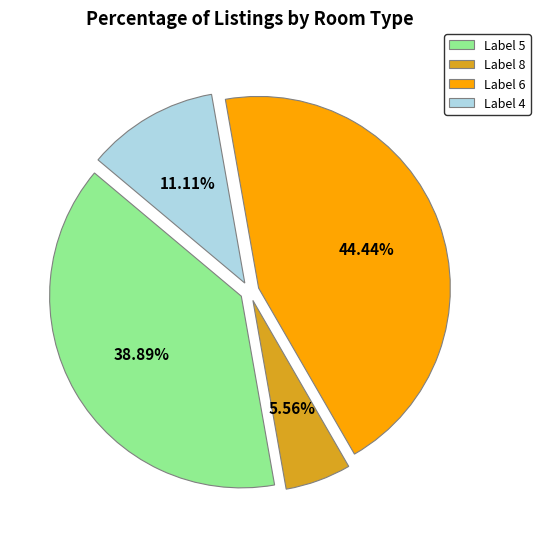

Is Label 5 the majority of the pie?

No